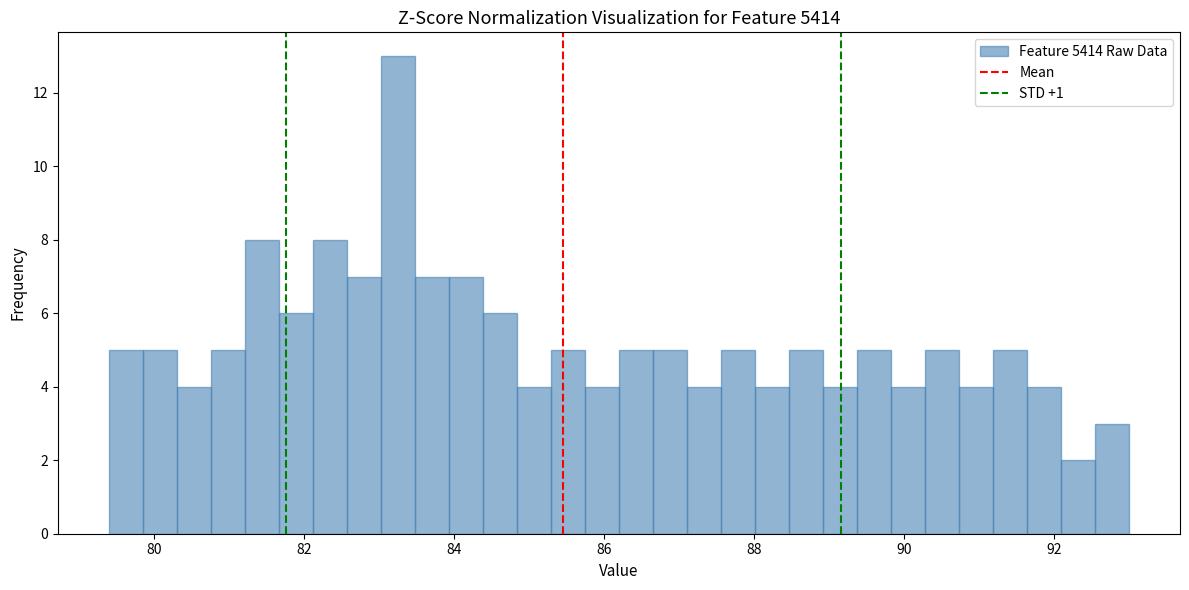

Around what value on the x-axis is the tallest bar? Give the approximate position of its centre, as read against the axis.

83.2